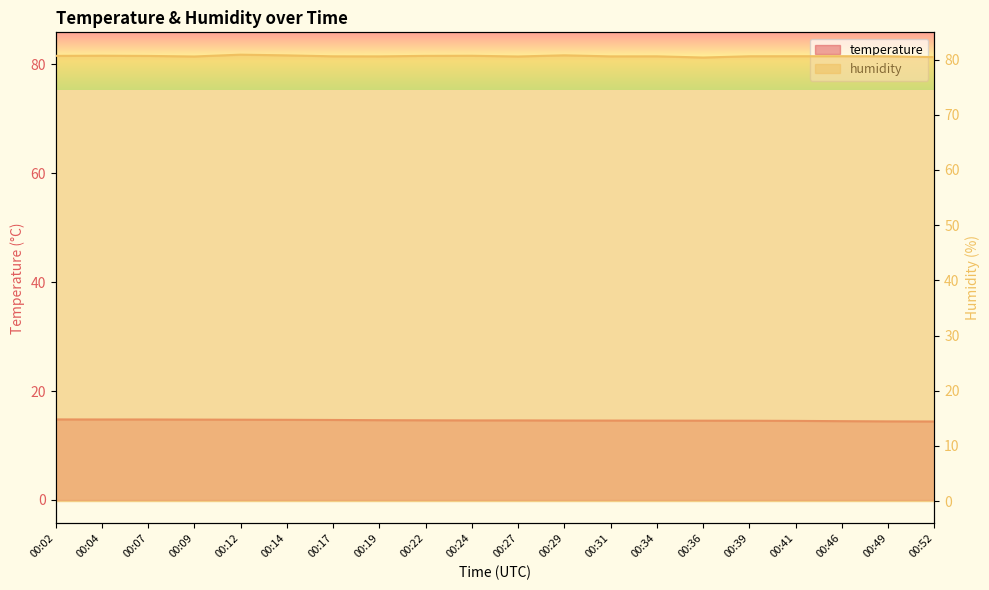

Is the value of humidity at 00:34 greater than the value of temperature at 00:04?

Yes